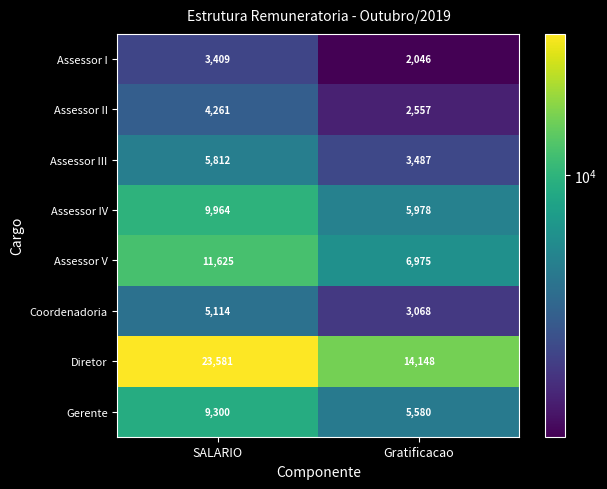

What value does the Assessor IV series have at SALARIO, to the nearest 10?

9960